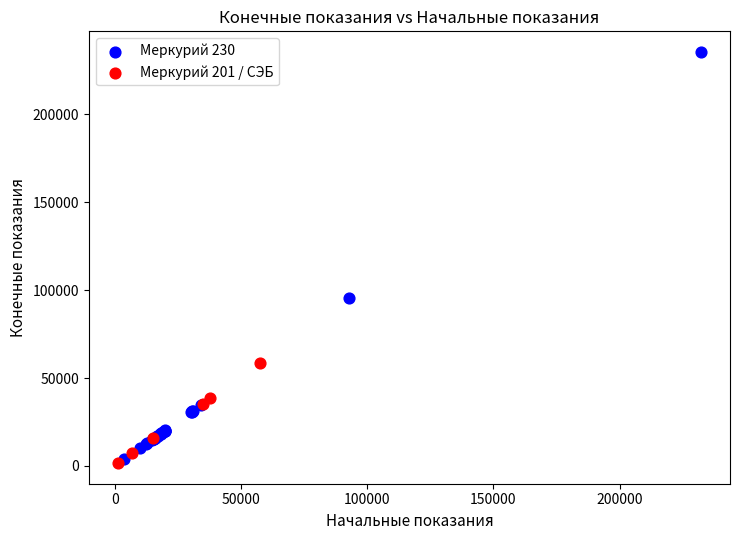

What are all the series names shown in the legend?

Меркурий 230, Меркурий 201 / СЭБ